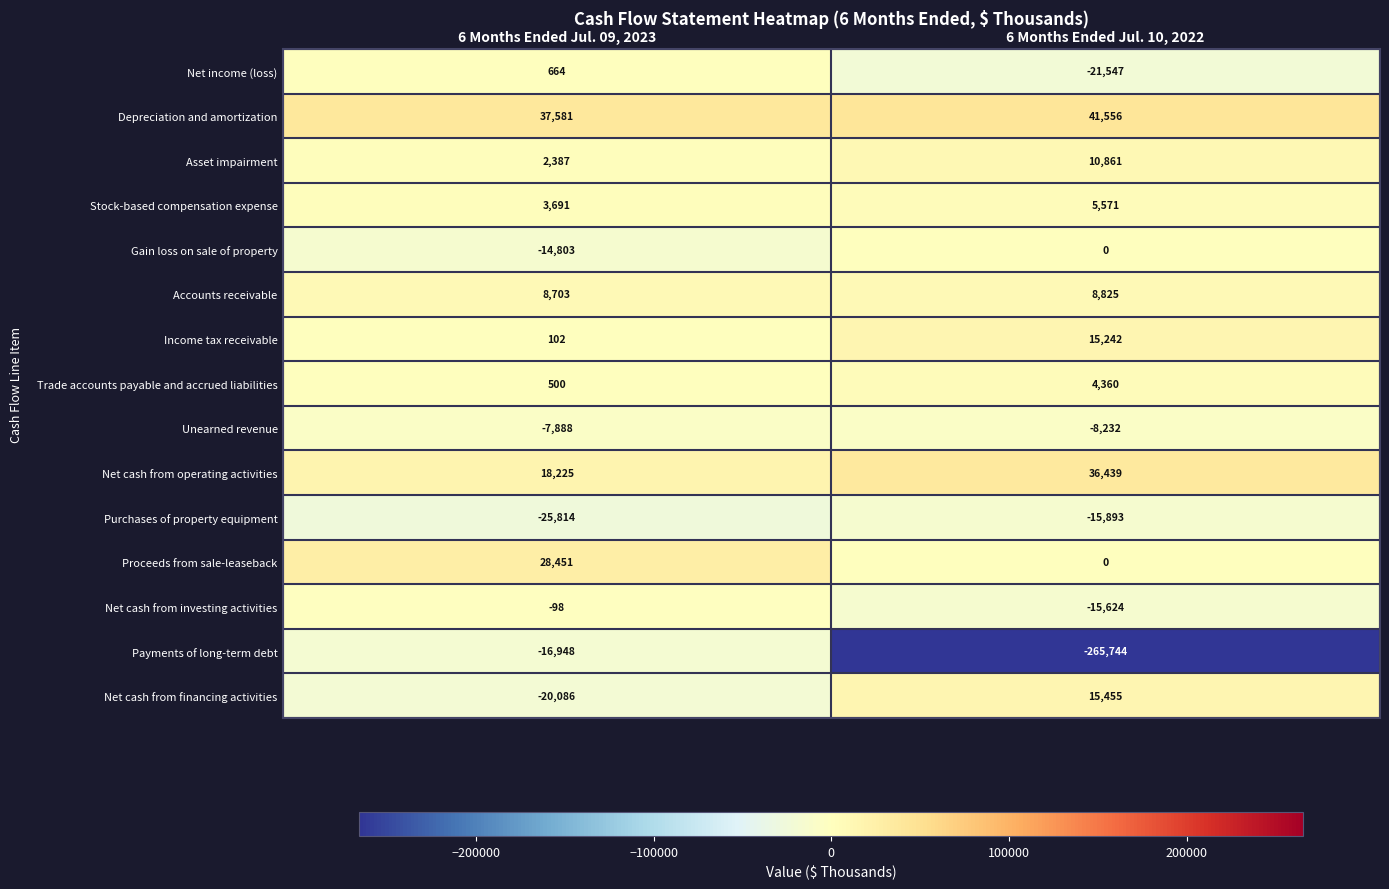

Where is Unearned revenue nearest to the value -8060?

6 Months Ended Jul. 09, 2023